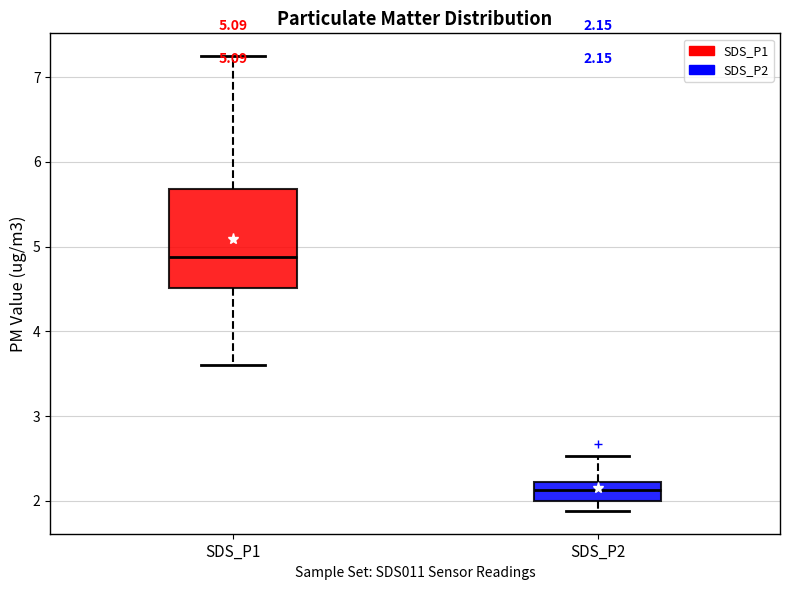

Which box has the highest median line?

SDS_P1